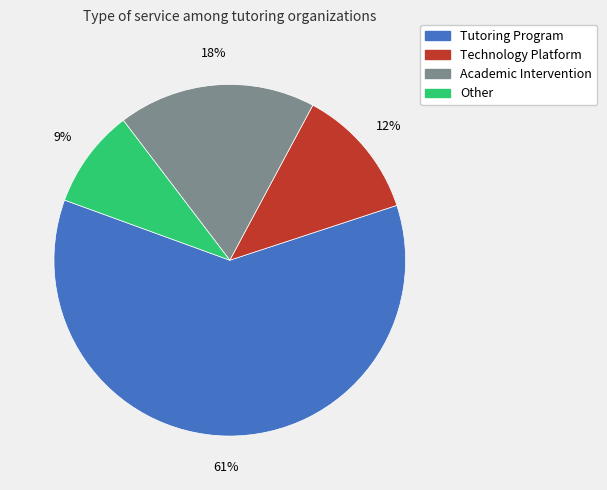

Rank the categories by value from lowest to highest.

Other, Technology Platform, Academic Intervention, Tutoring Program